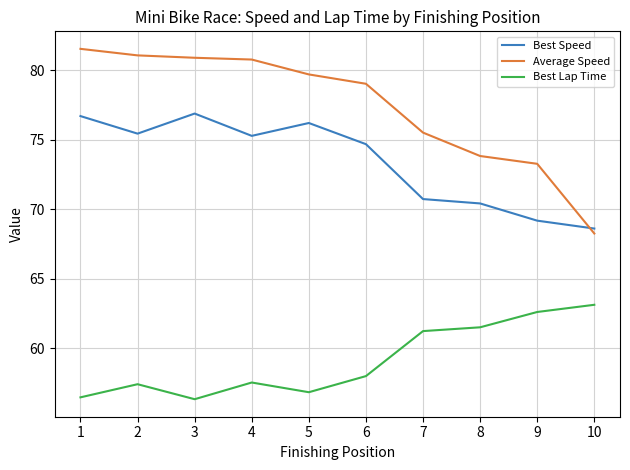

At which category does the chart reach its peak across all series?

1